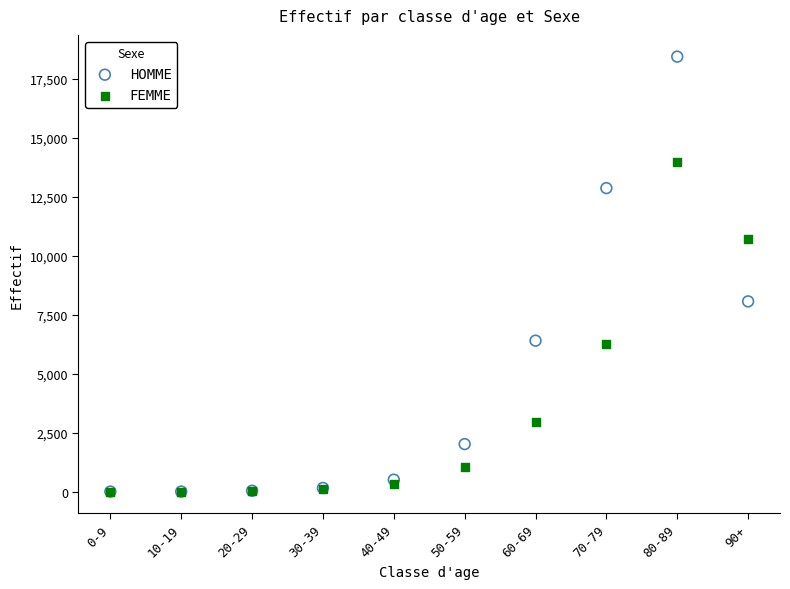

Which series contains the highest Y value?

HOMME